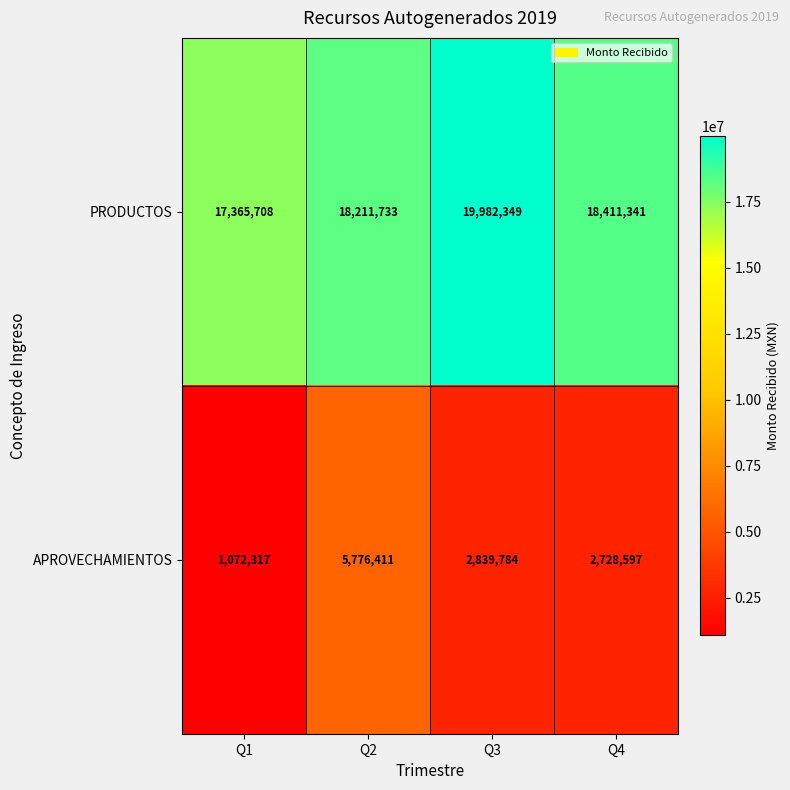

How many data points does each series have?

4